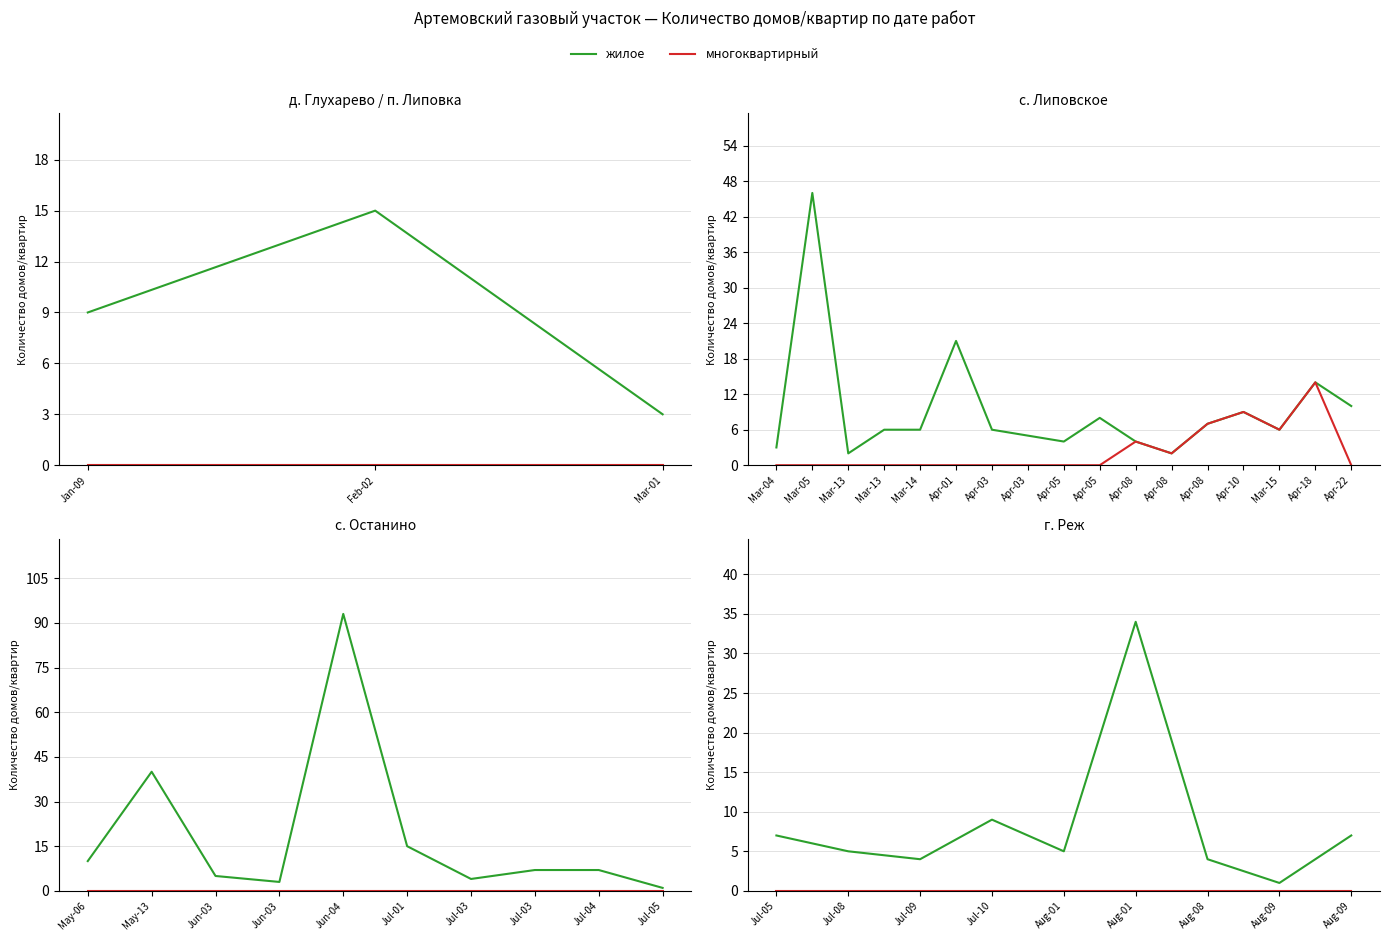

List the series in order of their overall mean, highest first.

жилое, многоквартирный